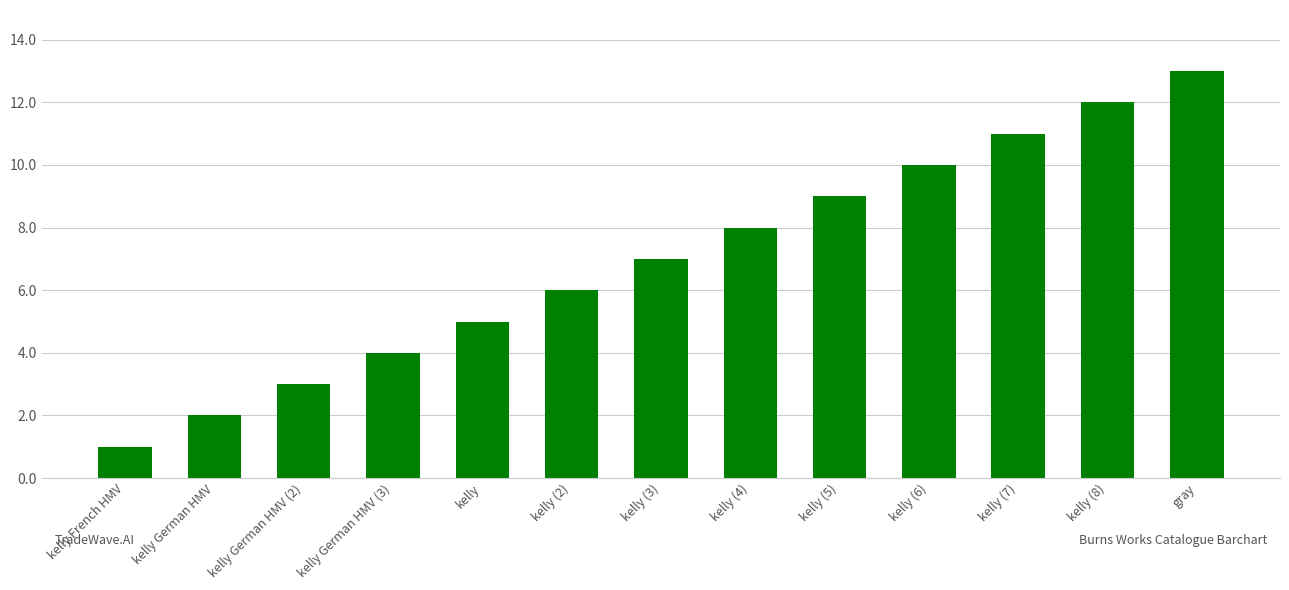

True or false: the data shows 9 at kelly (5).

True